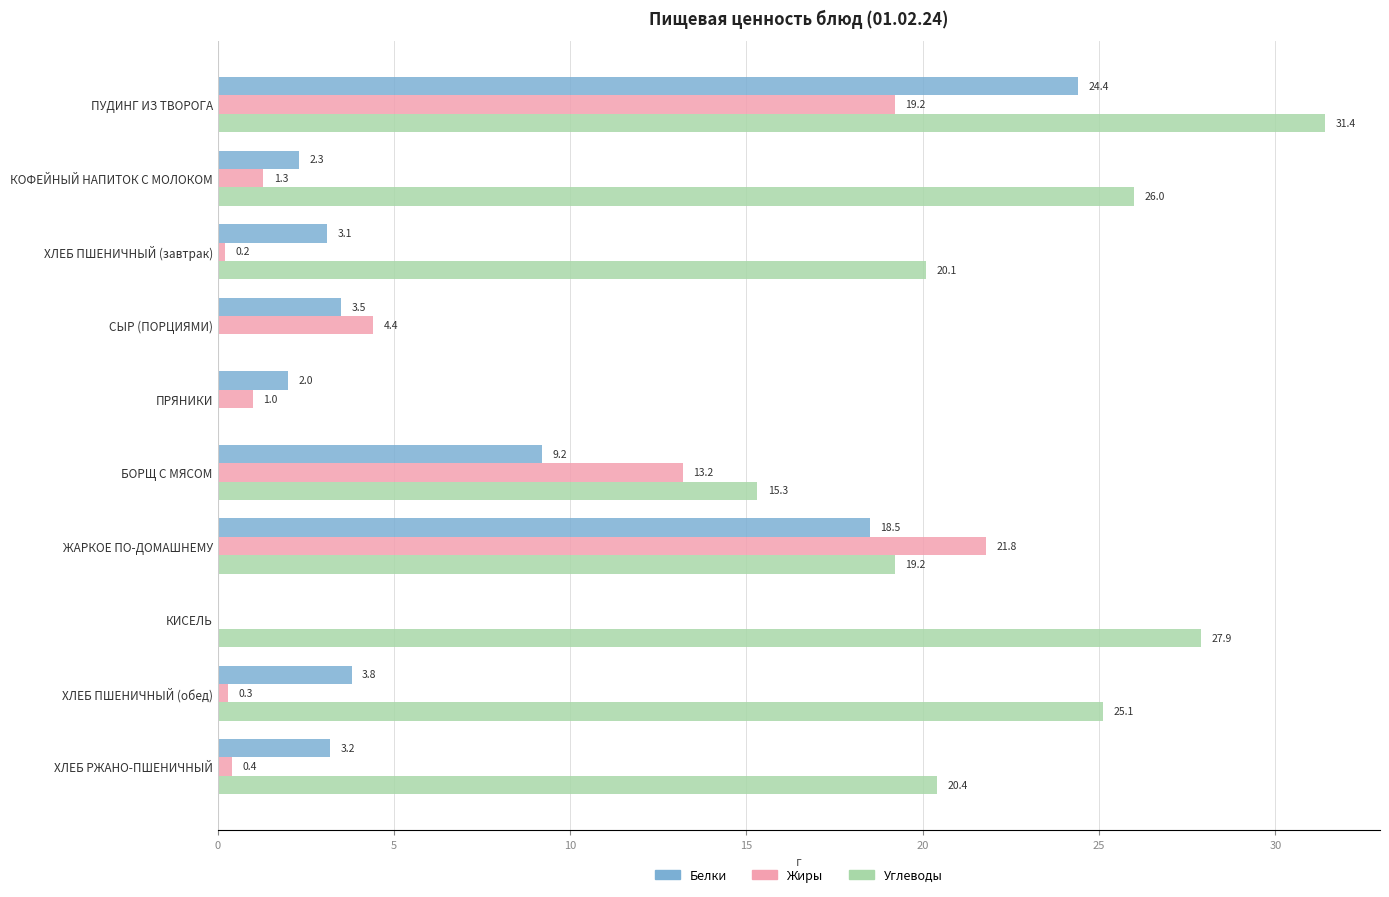

What is the total value across all series at ПУДИНГ ИЗ ТВОРОГА?

75.0